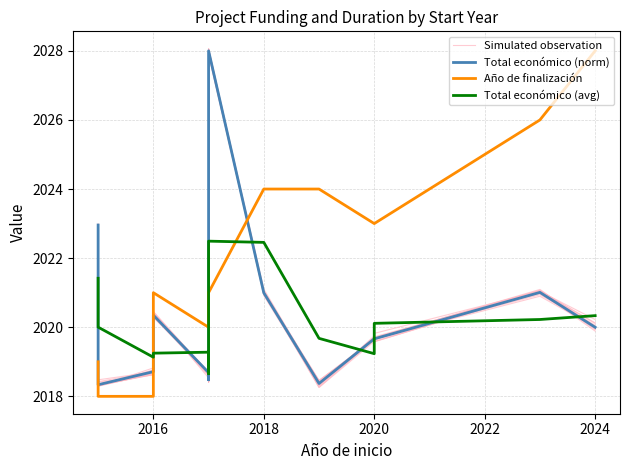

Is the value of Total económico (avg) at 9 greater than the value of Año de finalización at 2026?

No